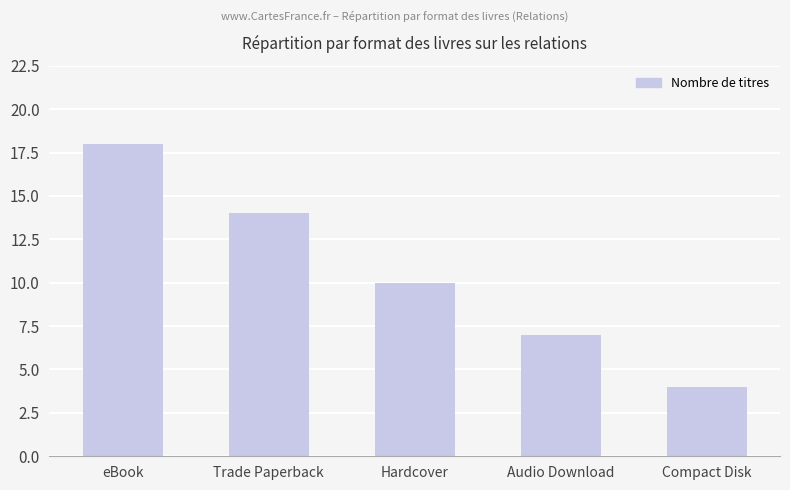

Which category has the highest value across all series?

eBook